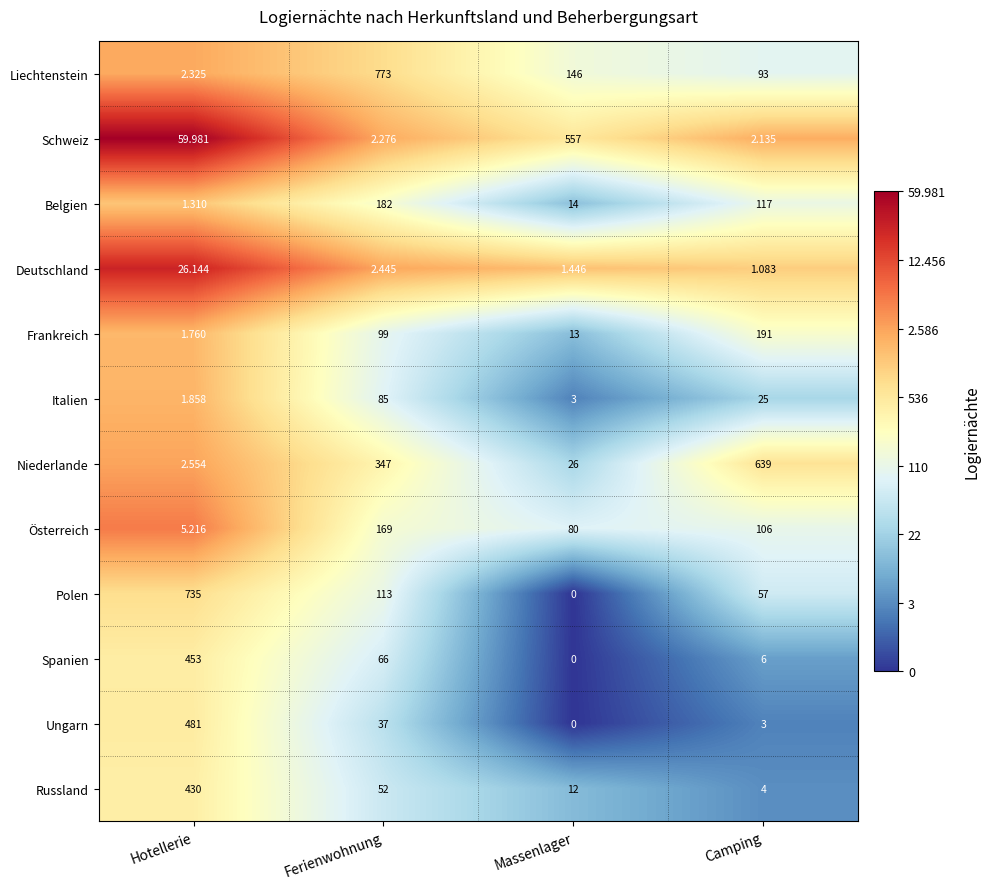

Which category has the lowest value in the Deutschland series?

Camping